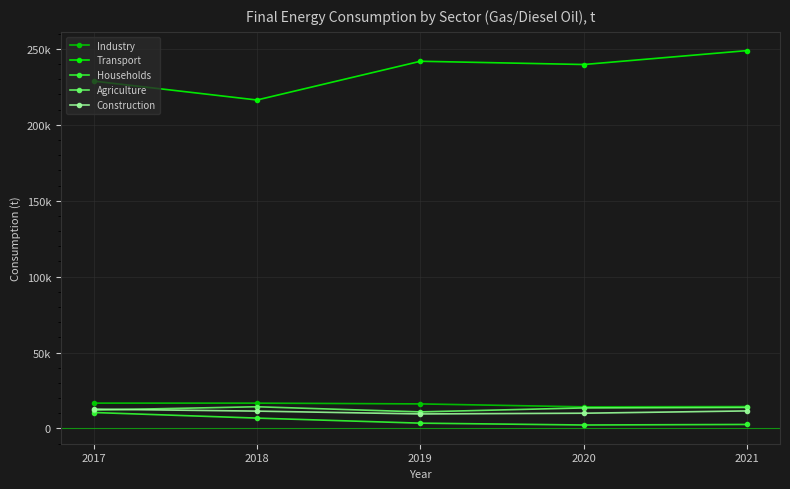

Read the Construction value at 2019, to the nearest 100.

9600